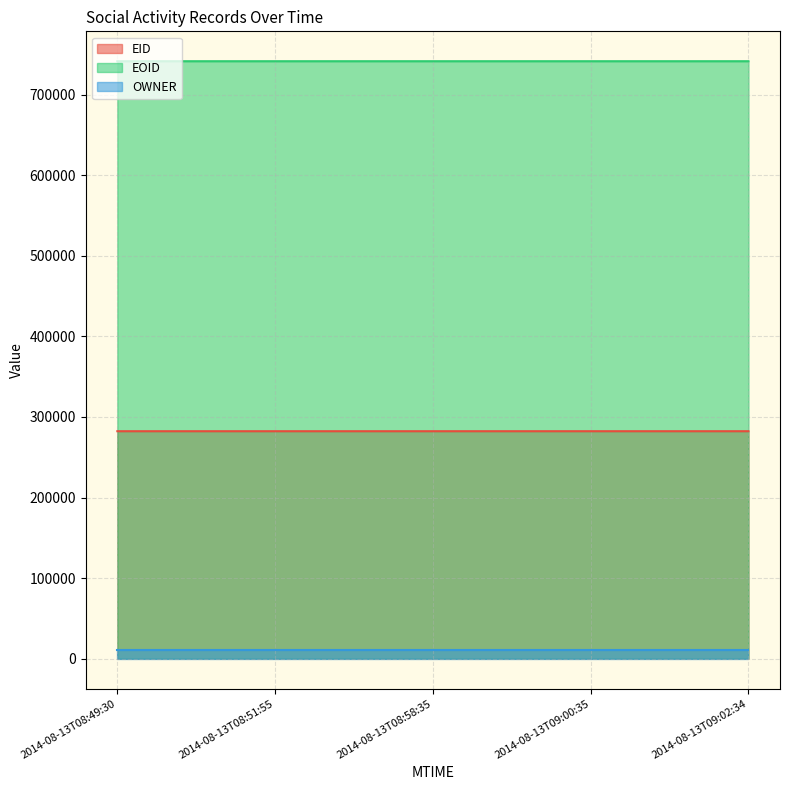

Which has a higher value, 2014-08-13T08:51:55 or 2014-08-13T09:02:34?

2014-08-13T09:02:34